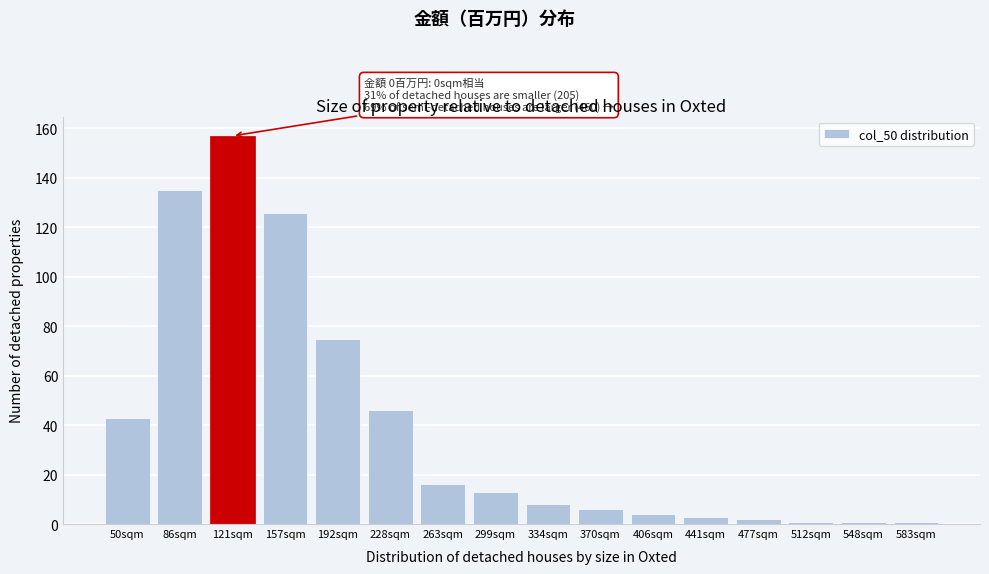

Reading left to right, what are all the values shown in this chart?

43	135	157	126	75	46	16	13	8	6	4	3	2	1	1	1